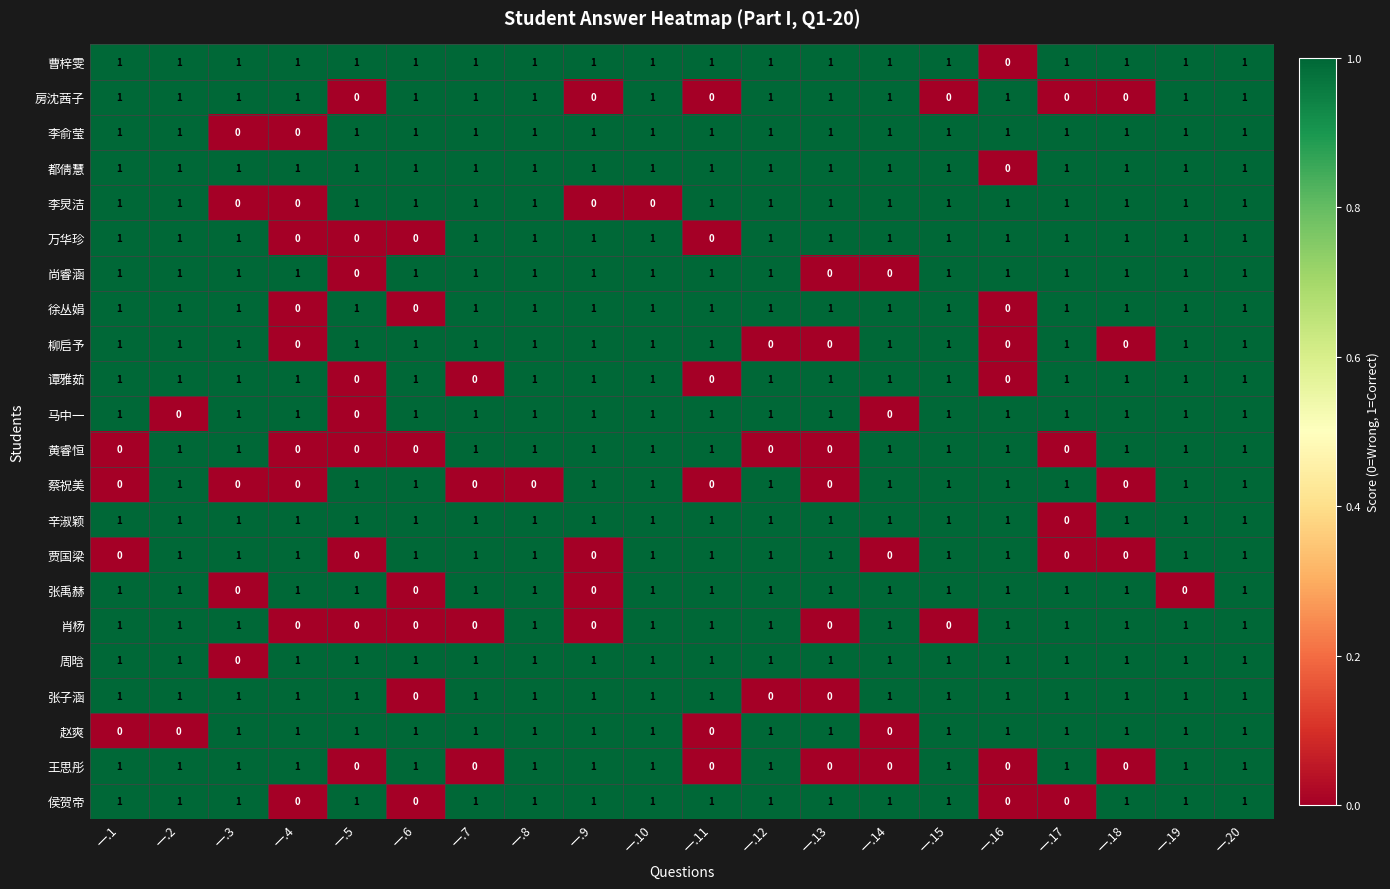

Is it true that 都倩慧 equals 0 at 一.15?

False